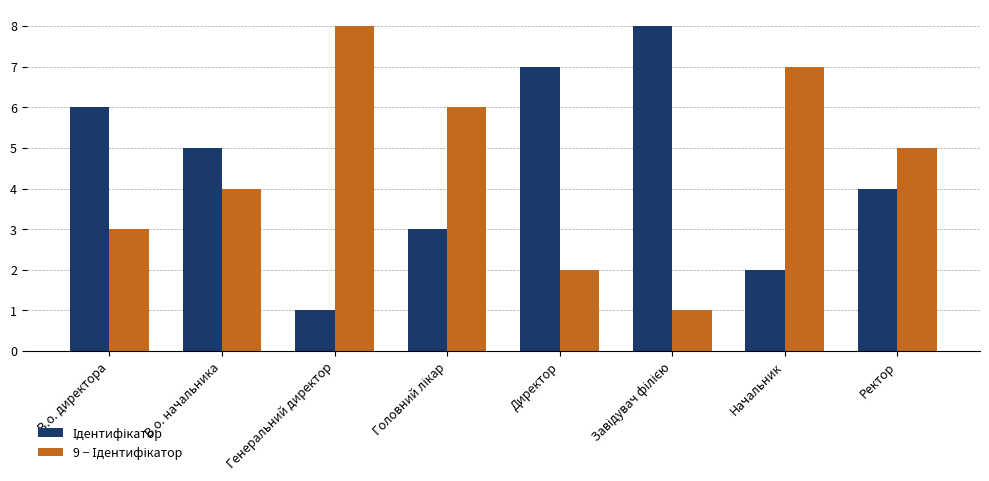

What is the total value across all series at Генеральний директор?

9